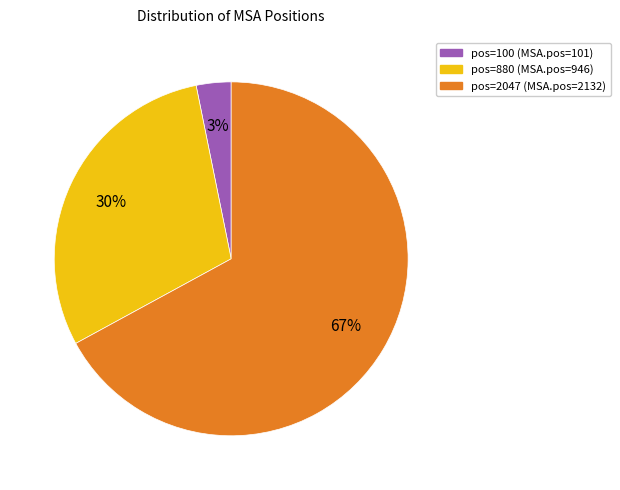

Which slice is the largest?

pos=2047 (MSA.pos=2132)